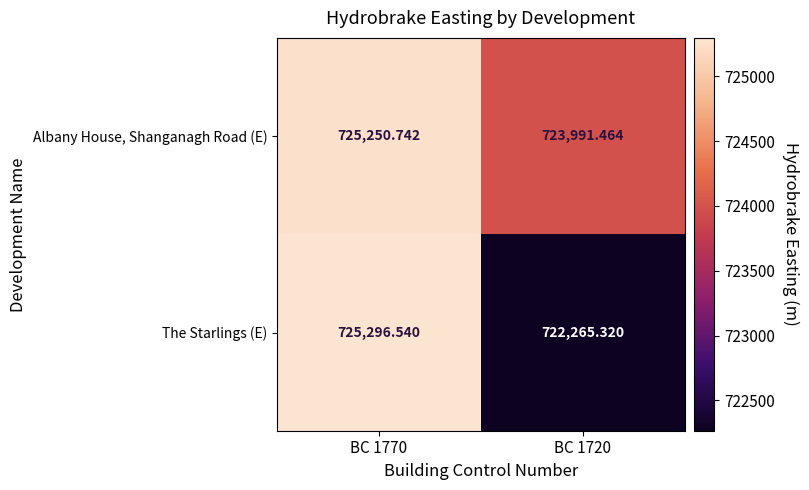

Between BC 1770 and BC 1720, which series saw the biggest shift?

The Starlings (E)